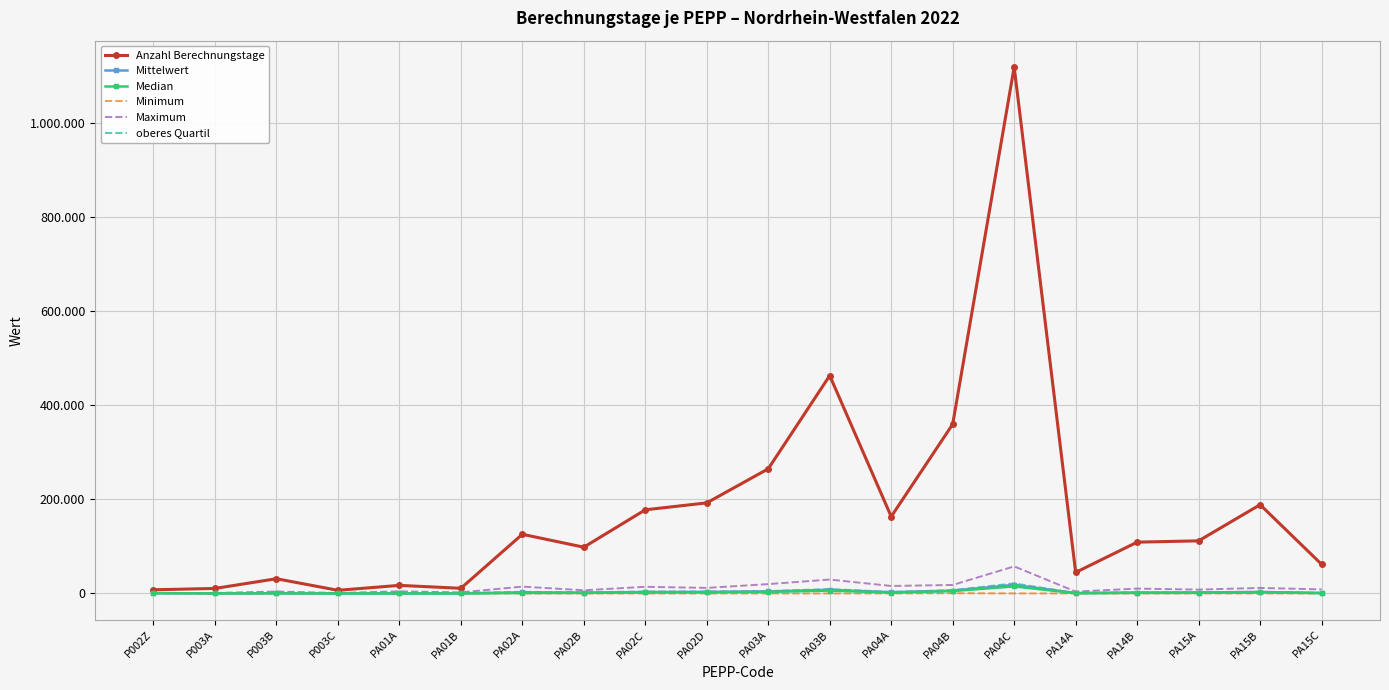

What is the sum of the Anzahl Berechnungstage values at P003A and P002Z?

18493.0